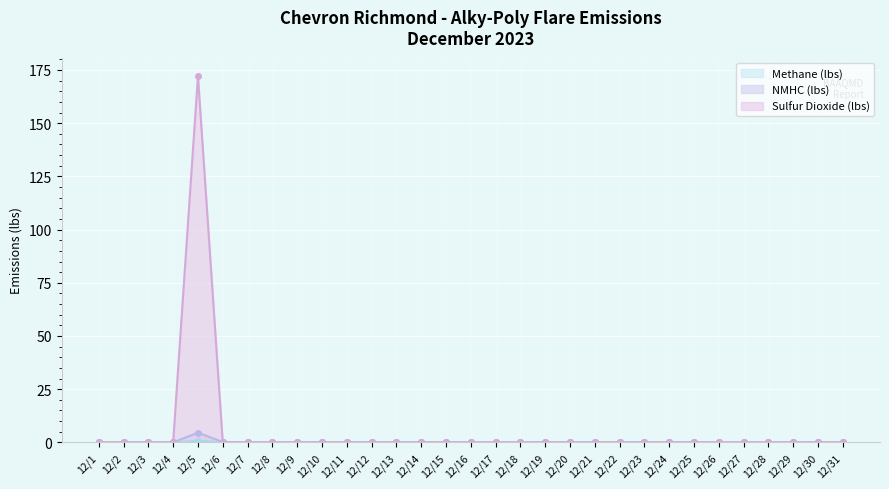

How many distinct data groups are displayed?

3